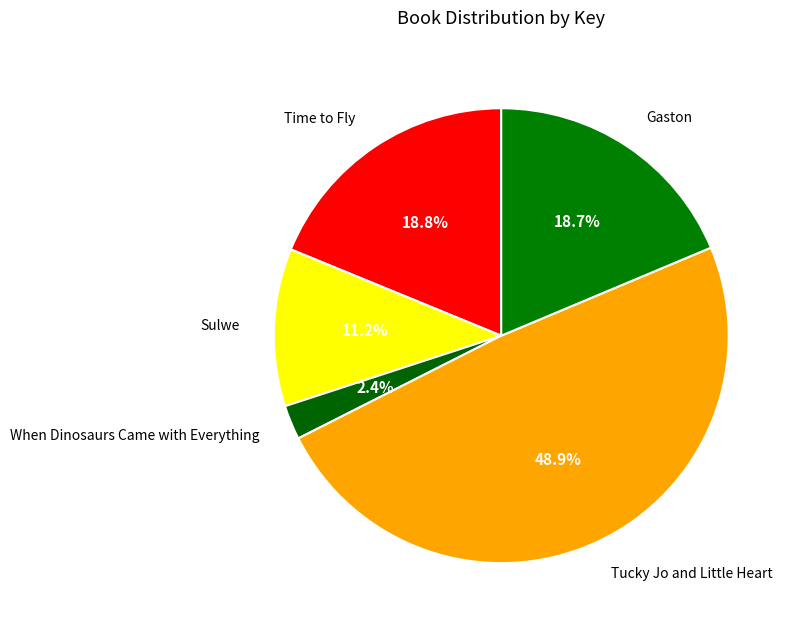

Approximately how many times larger is the value at Gaston compared to Time to Fly?

1.0